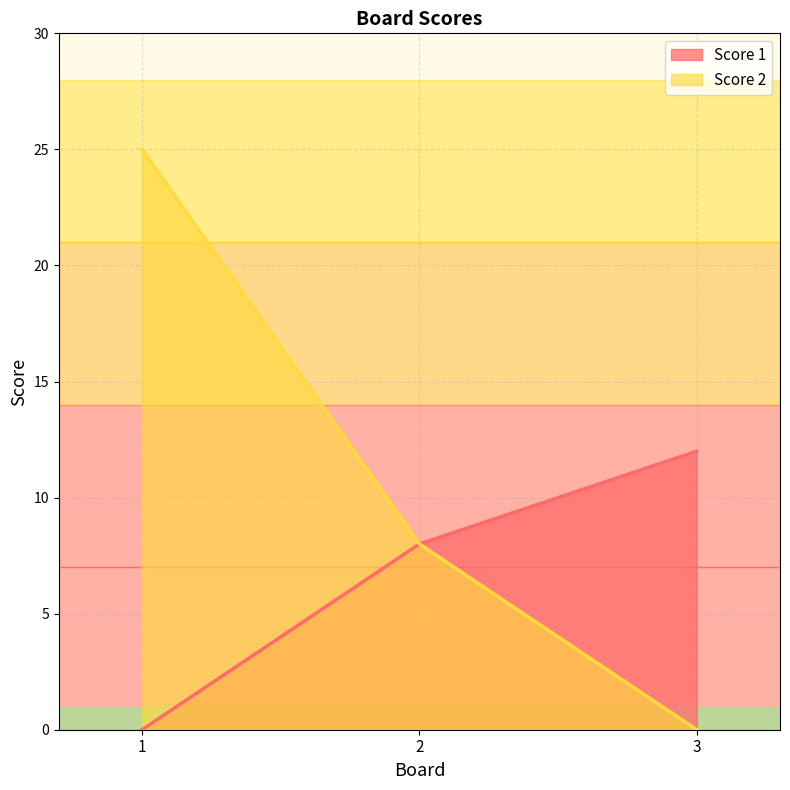

Reading left to right, transcribe all the data shown in this chart.

Score 1: 1=0	2=8	3=12
Score 2: 1=25	2=8	3=0